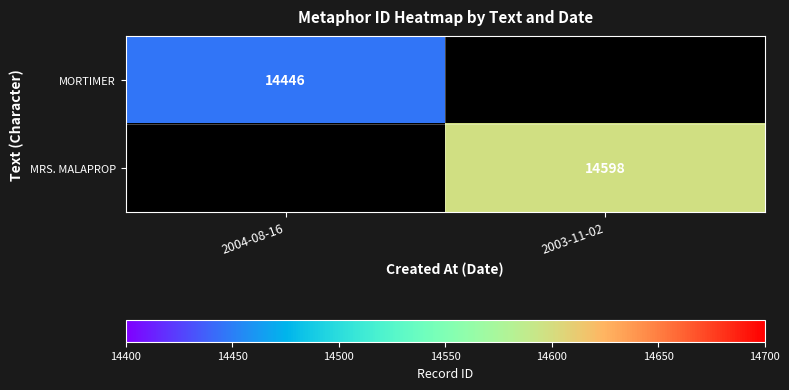

True or false: MORTIMER has a value of 19471 at 2004-08-16.

False